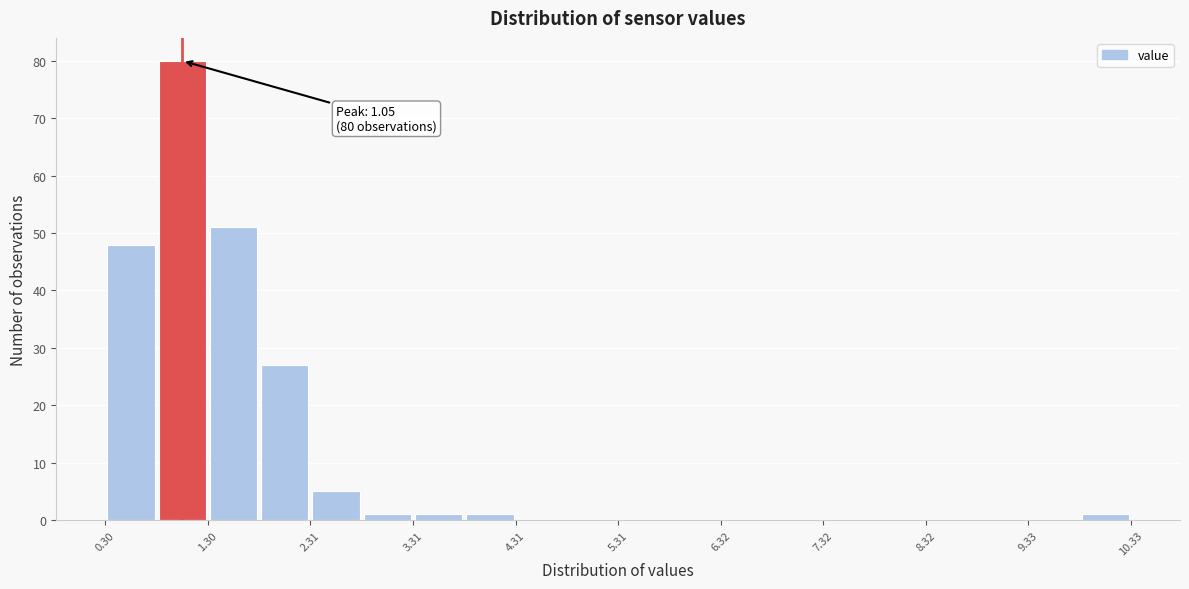

Read against the x-axis, roughly where is the centre of the tallest bar?

1.0